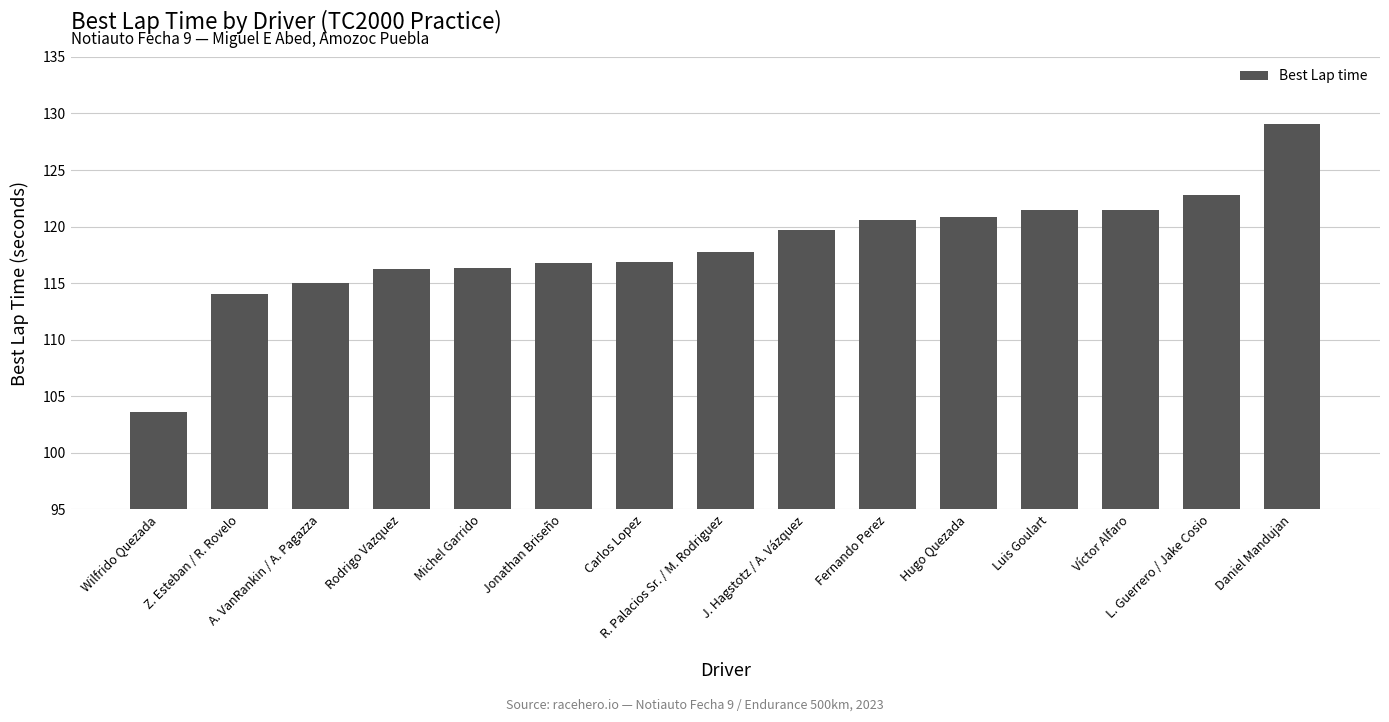

What is the label of the 9th bar from the left?

J. Hagstotz / A. Vázquez